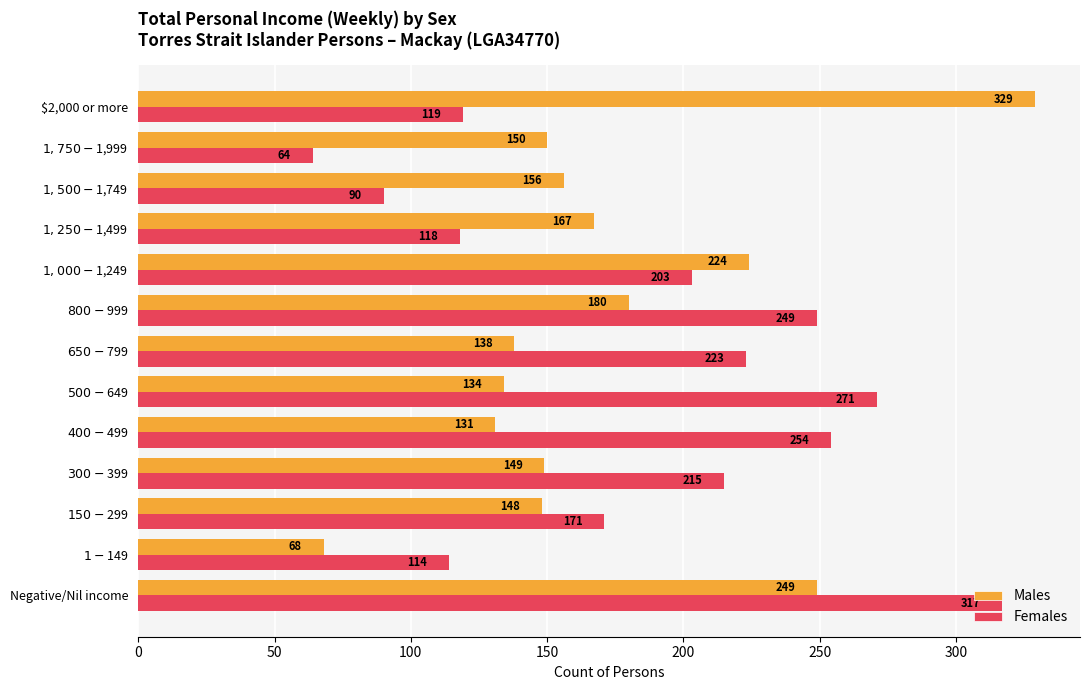

Rank the series by their maximum value, from lowest to highest.

Females, Males